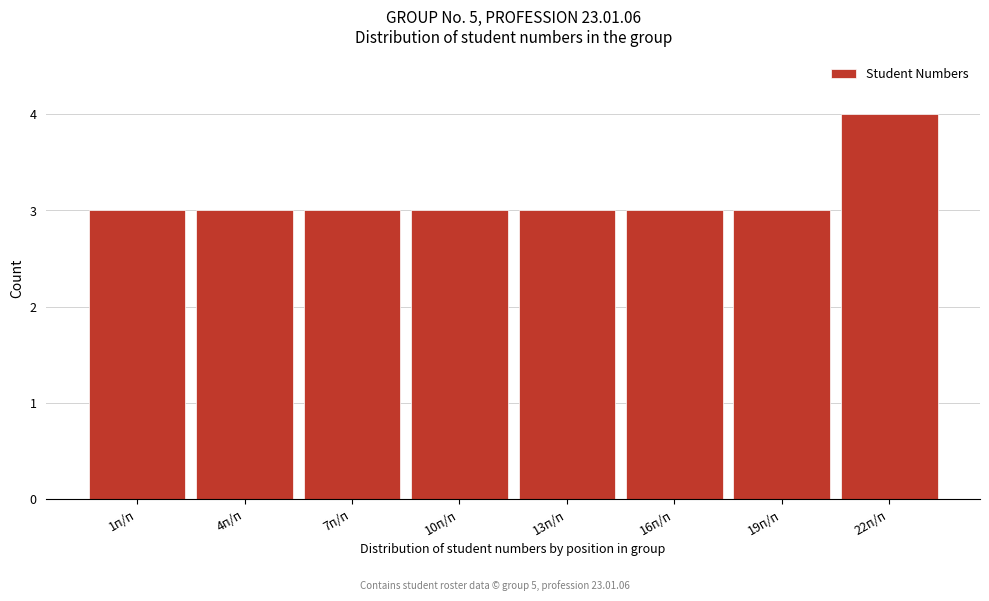

Reading right to left, transcribe all the data shown in this chart.

22п/п=4	19п/п=3	16п/п=3	13п/п=3	10п/п=3	7п/п=3	4п/п=3	1п/п=3